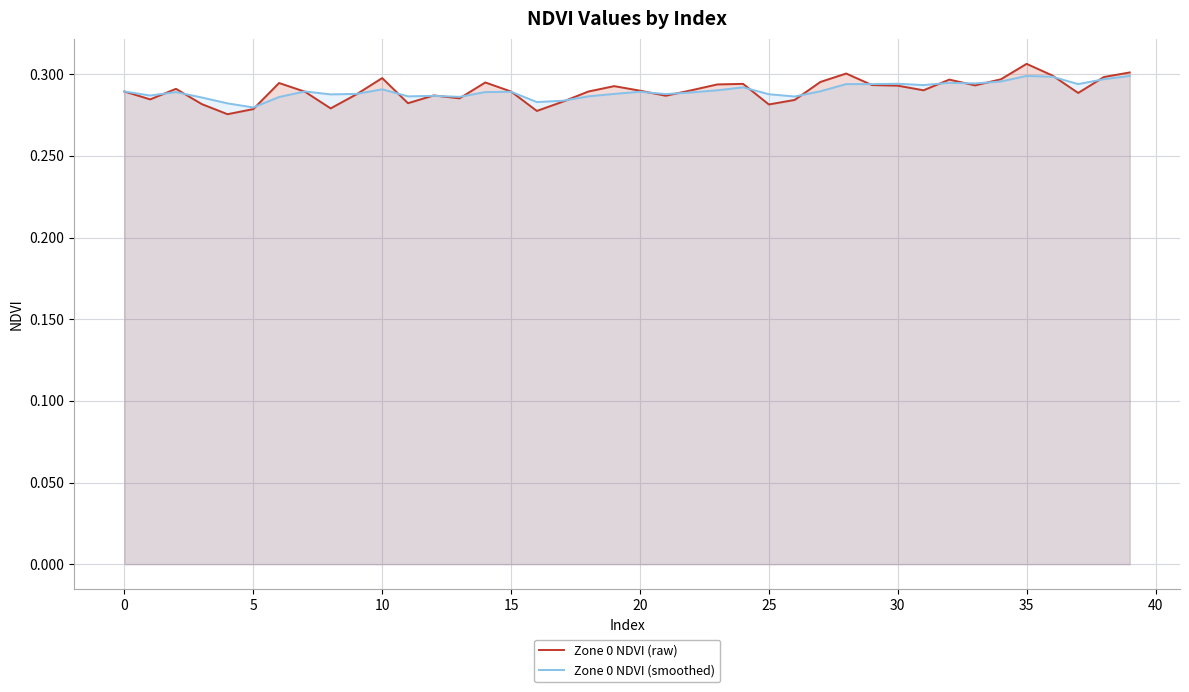

The Zone 0 NDVI (raw) series shows 0.1 at 15. True or false?

False